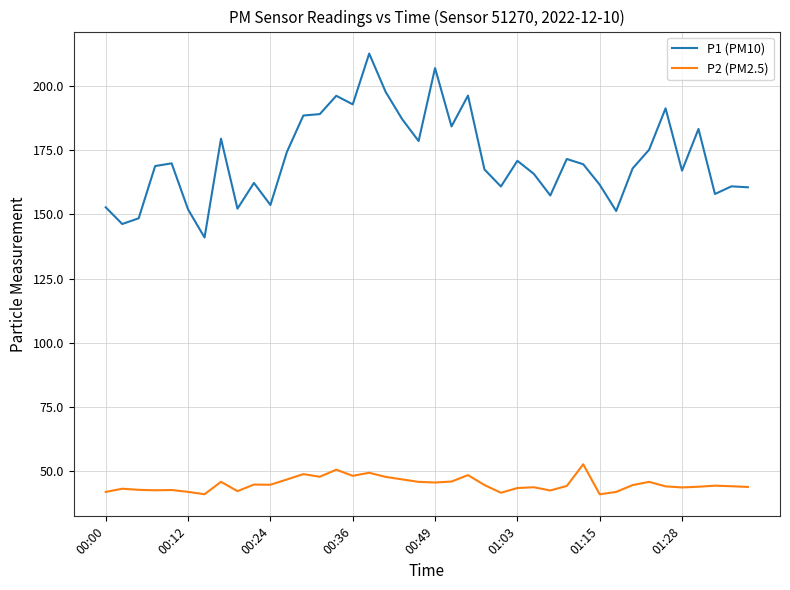

Which series has the largest total across all categories?

P1 (PM10)